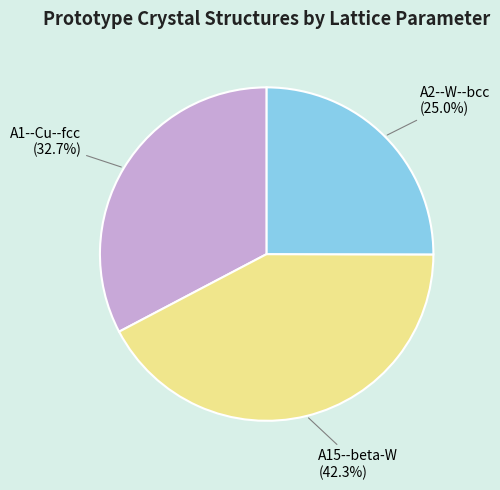

What is the smallest slice in the pie chart?

A2--W--bcc